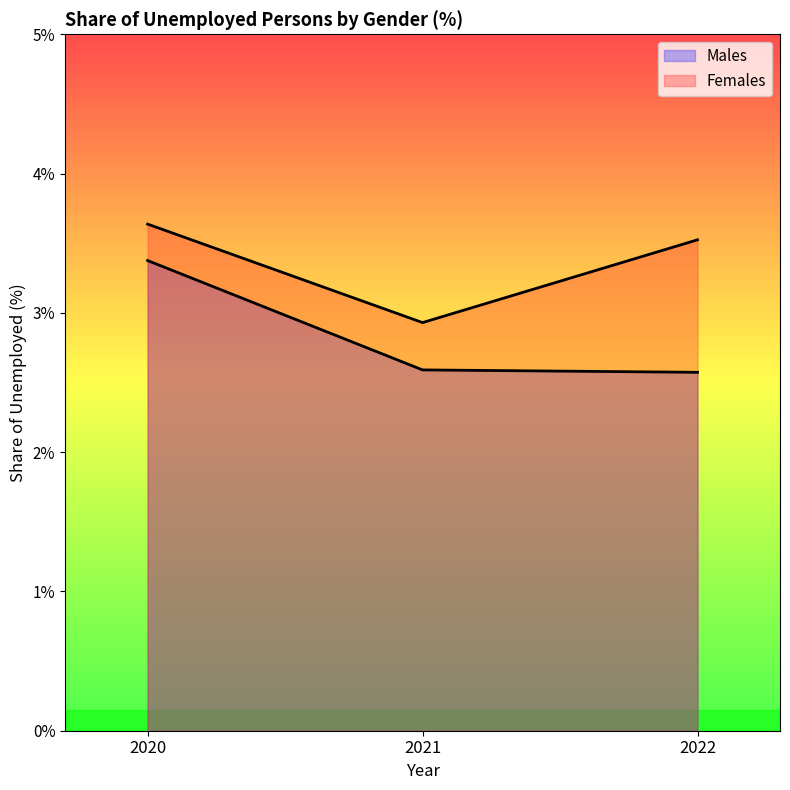

How many lines are shown in the chart?

2